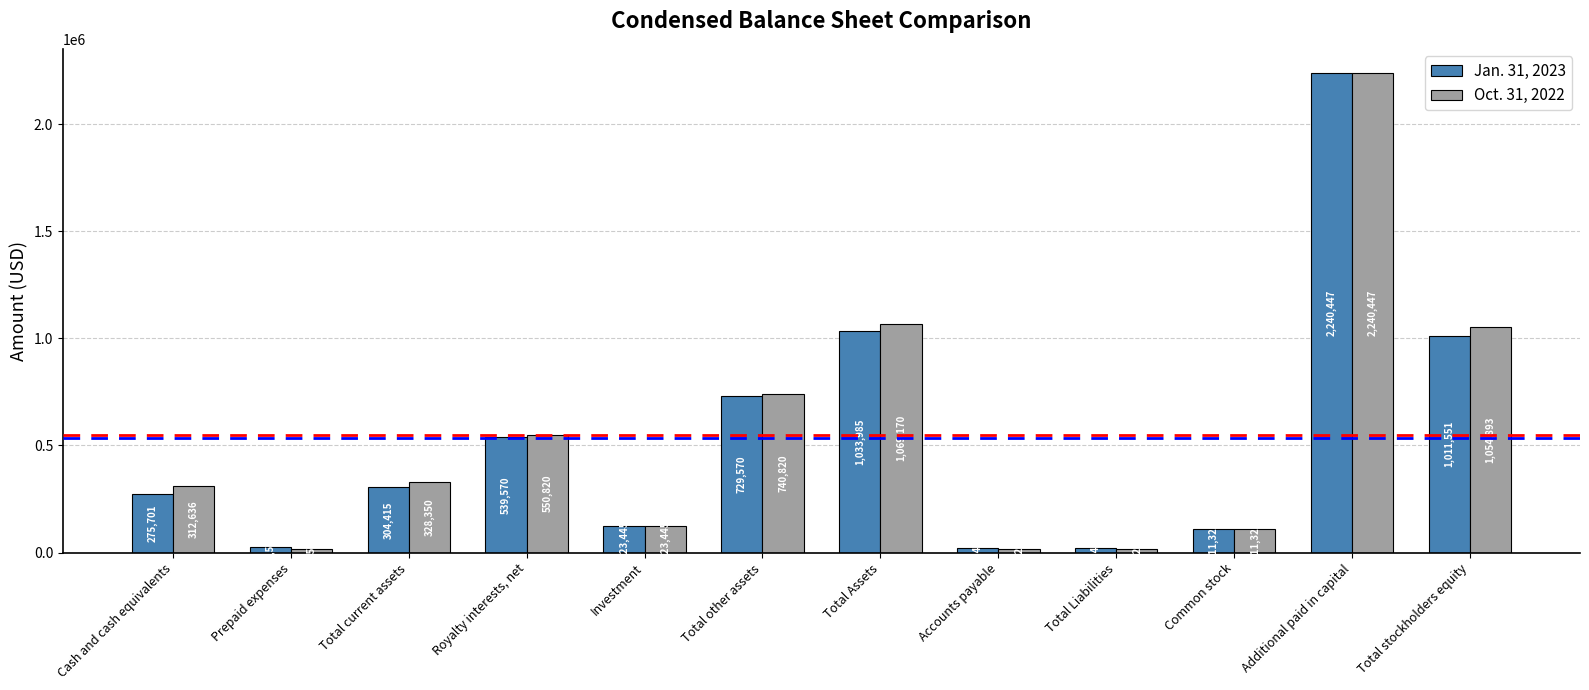

What position from the left is Royalty interests, net?

4